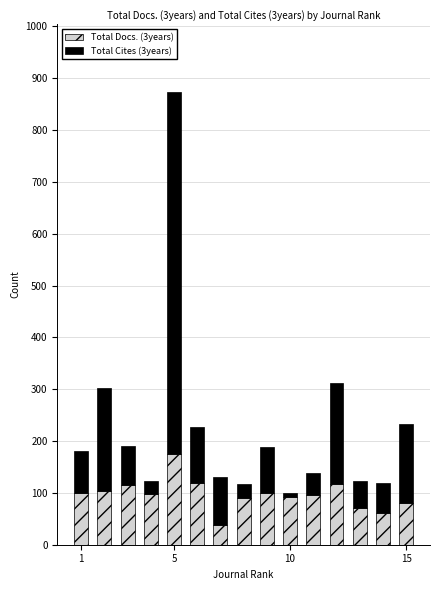

Are the bars grouped side by side (vs. stacked)?

No